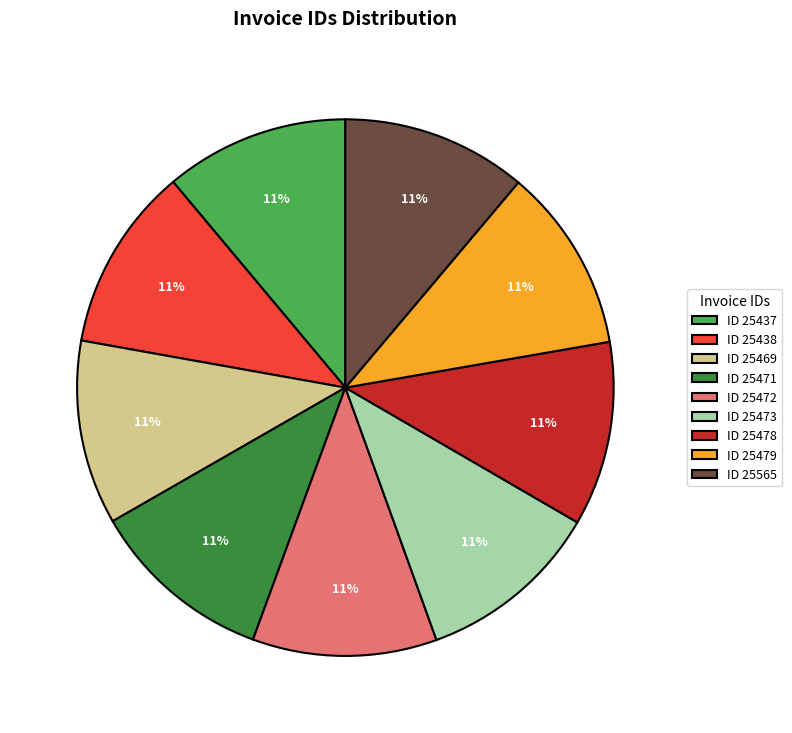

Is it true that ID 25471 is 1% of the pie?

False